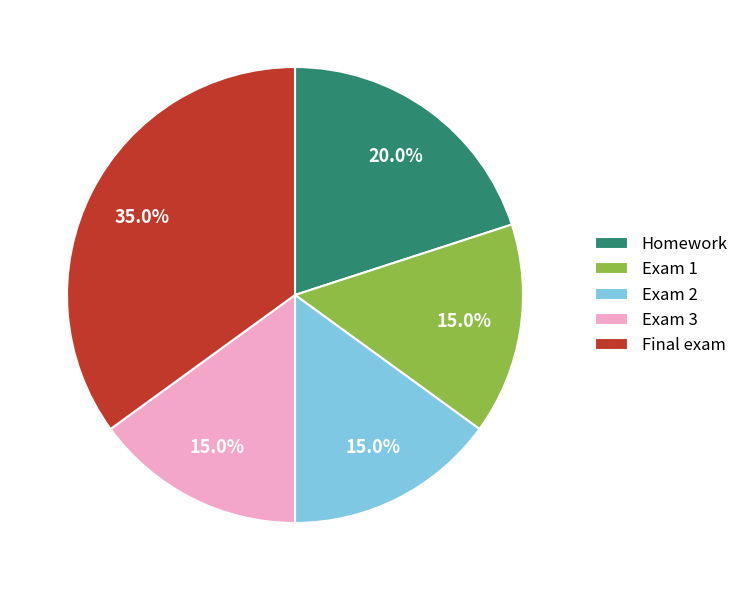

What is the largest slice in the pie chart?

Final exam